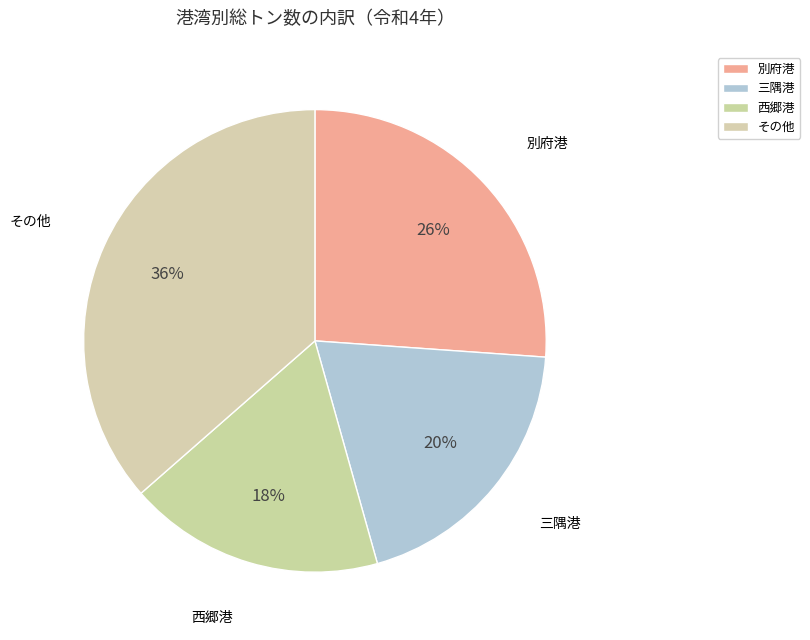

To the nearest percent, what percentage of the pie is その他?

36%